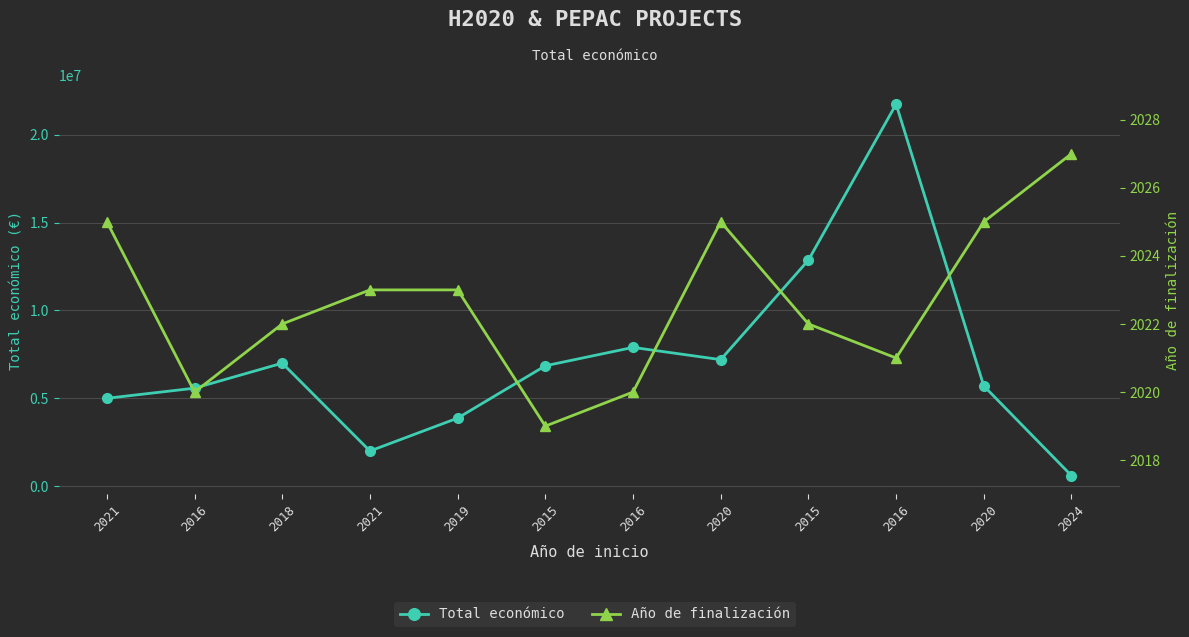

At which label does Total económico reach its minimum?

2024